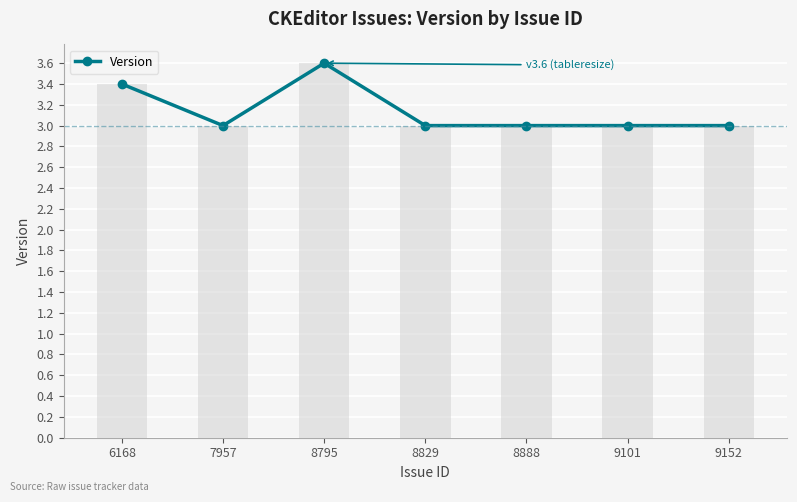

What is the difference between the second highest and minimum values?

0.4